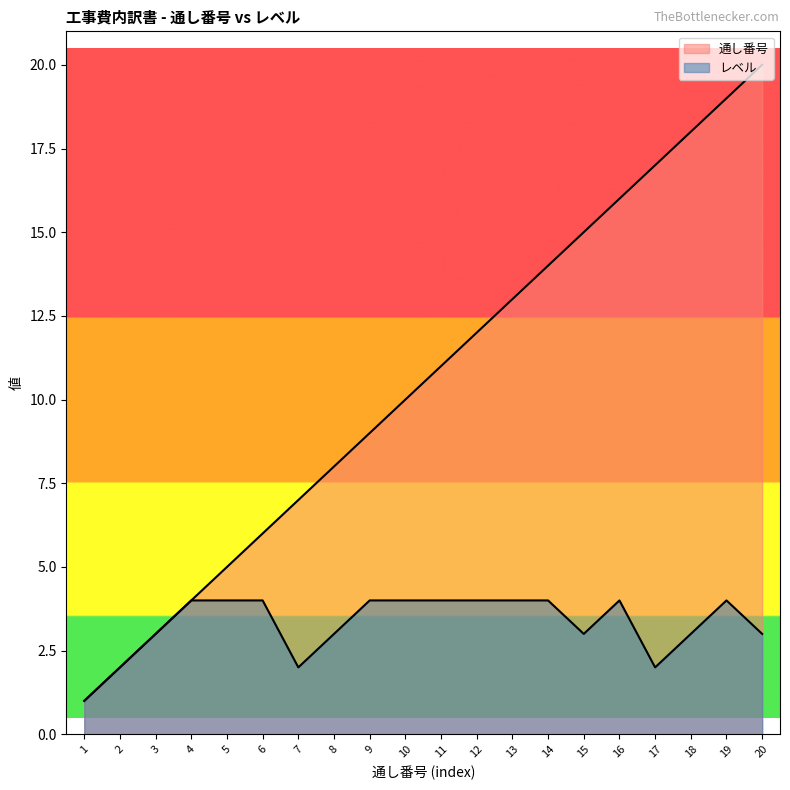

Between 2 and 15, which series saw the biggest shift?

通し番号